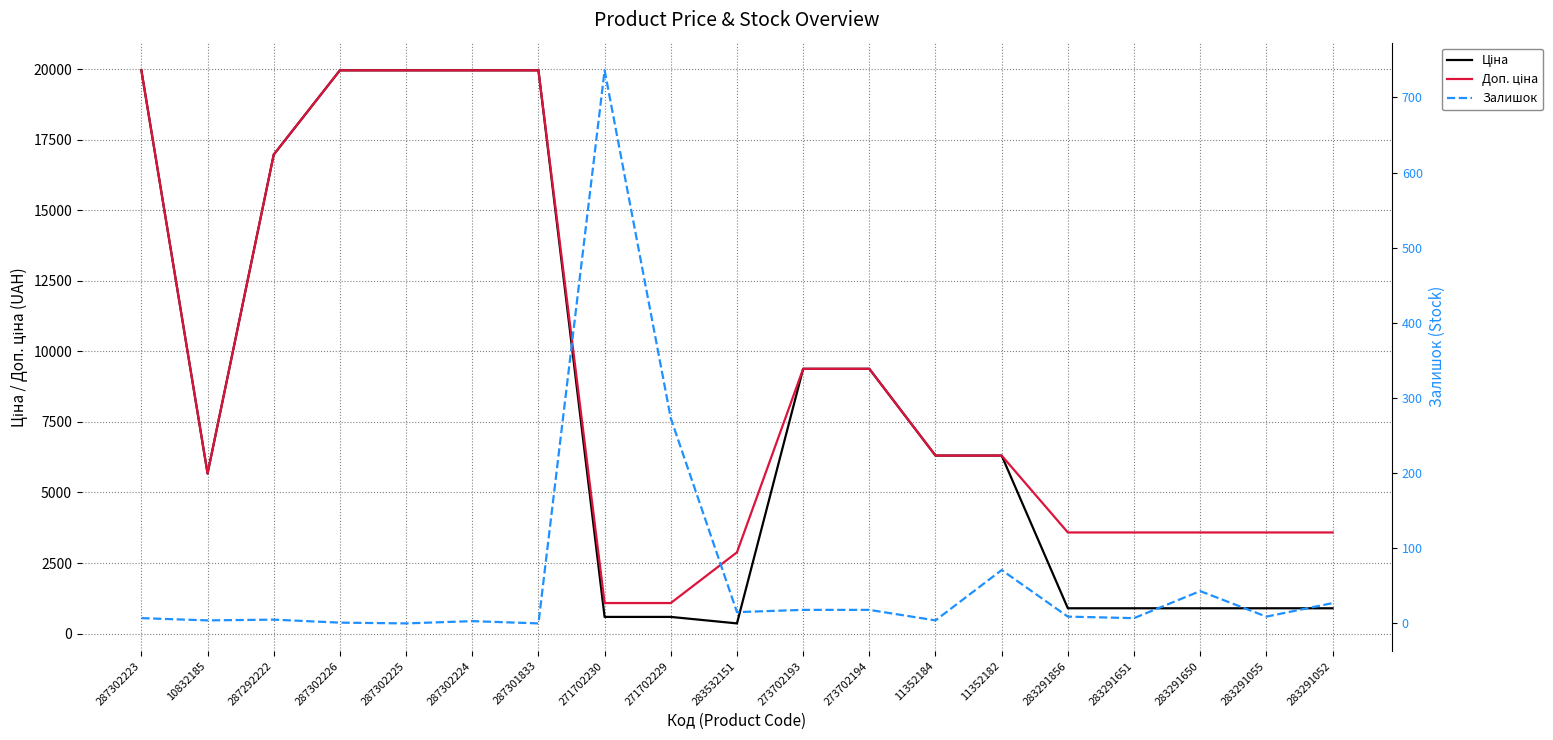

What is the difference between the highest and lowest values at 11352184?

6304.8